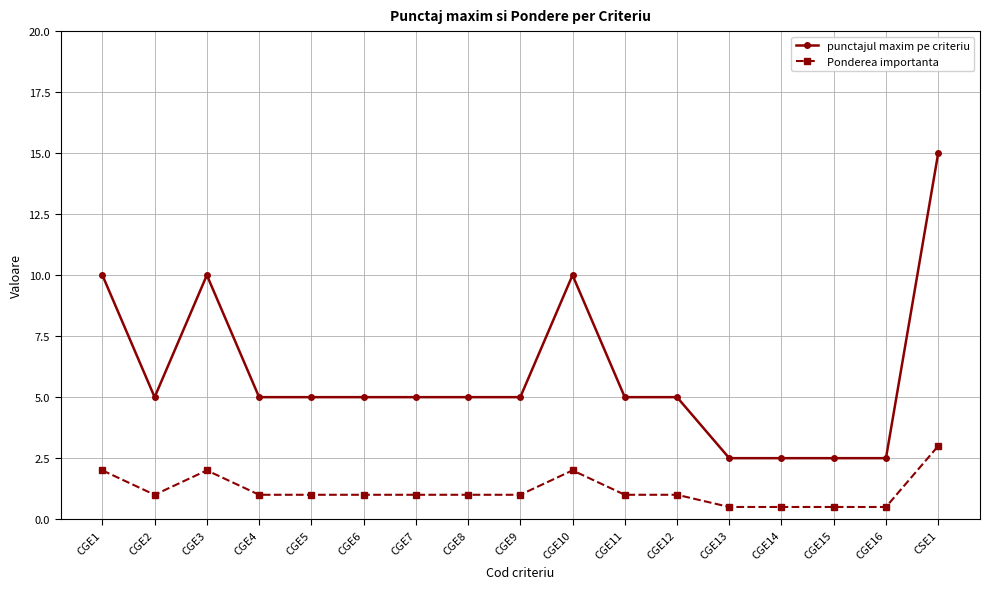

What is the smallest value displayed?

0.5